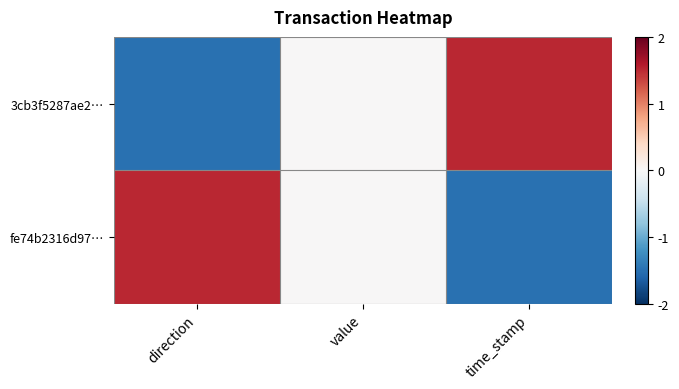

At how many categories does at least one series exceed -1?

3